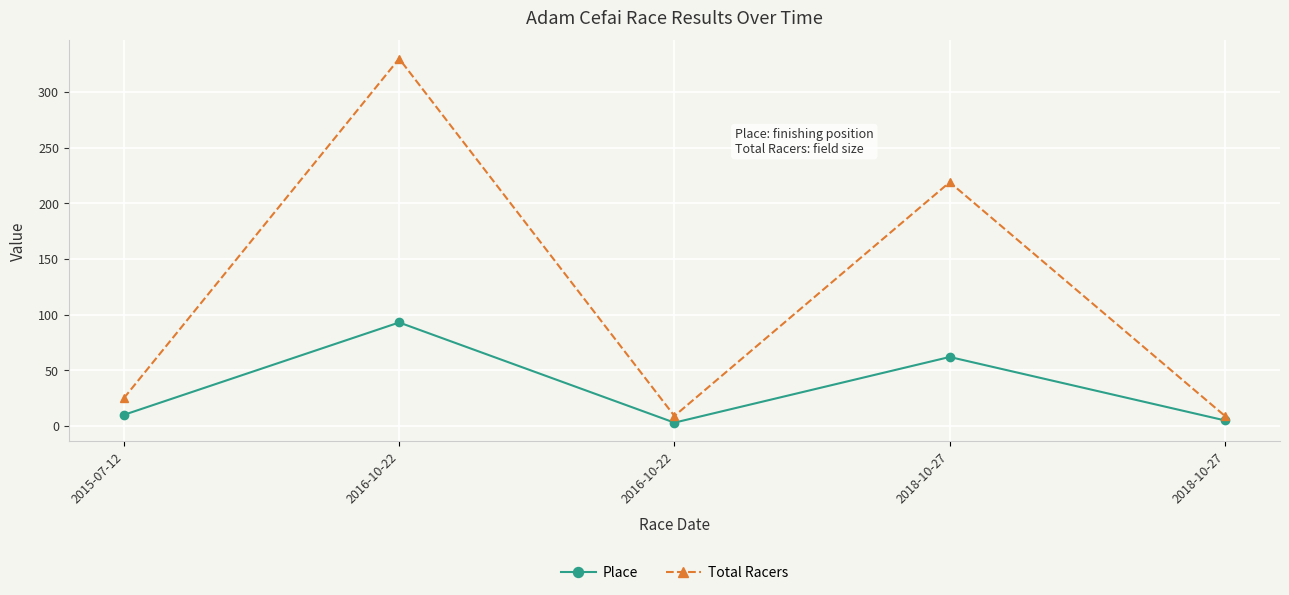

What is the lowest value of the Place series?

3